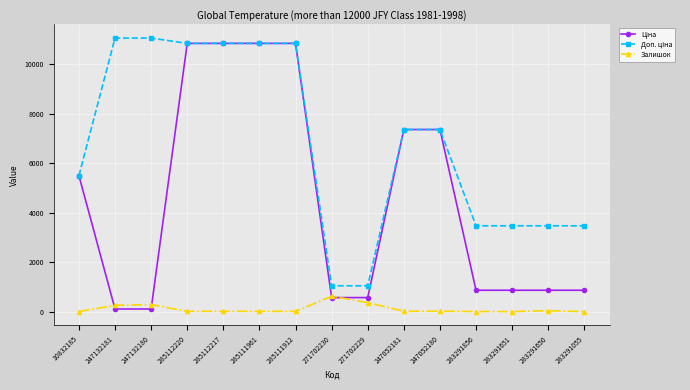

At how many categories does at least one series exceed 8810?

6